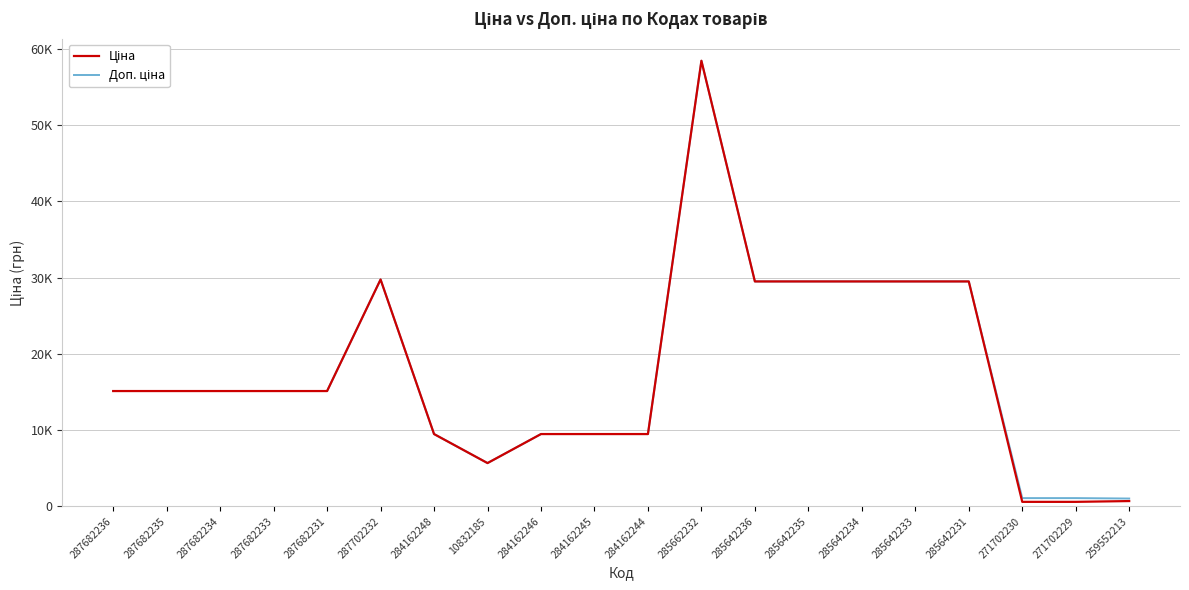

What is the total value across all series at 284162245?

18960.1